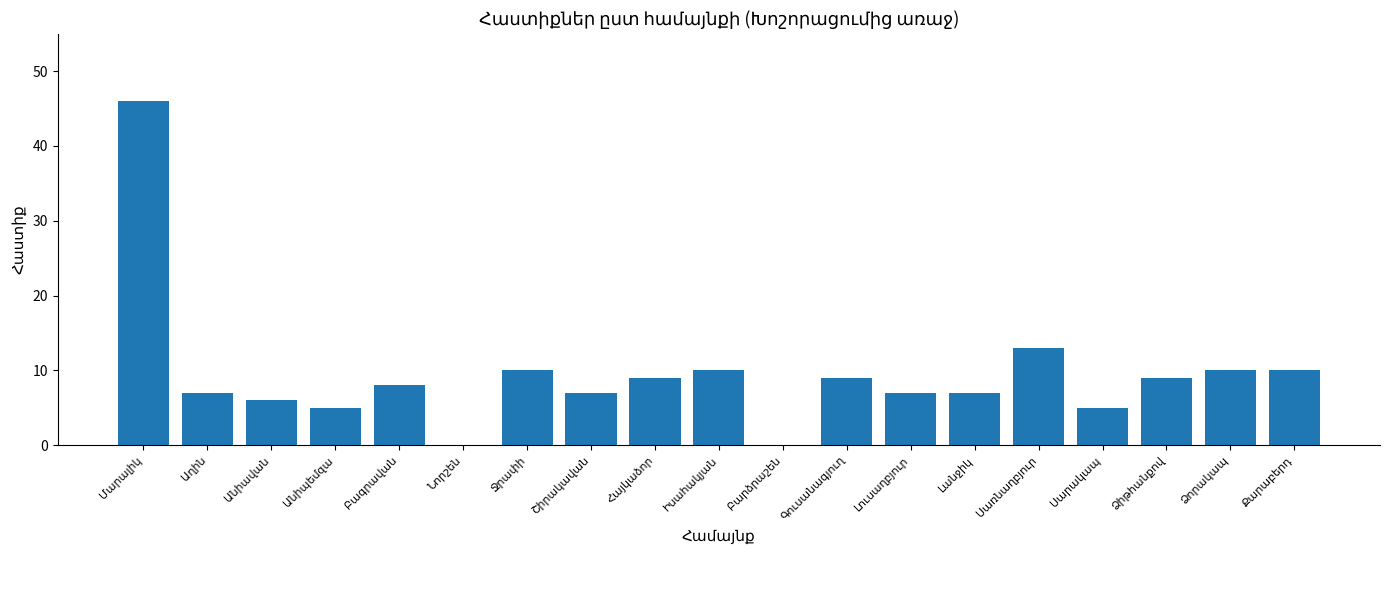

What is the greatest value displayed?

46